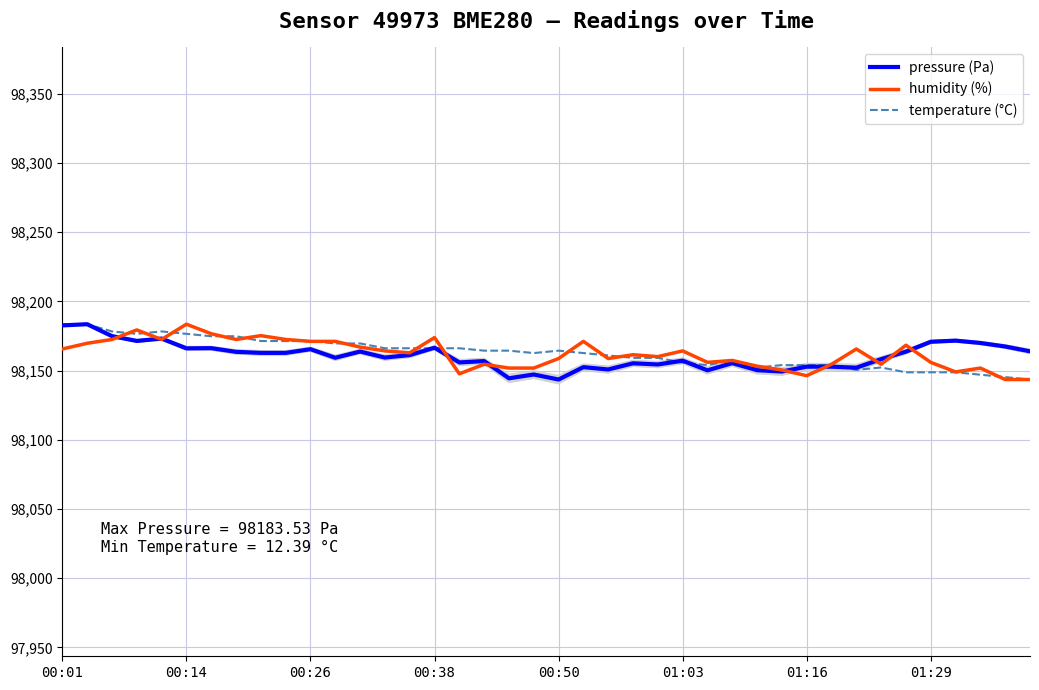

What is the difference between the humidity (%) values at 00:01 and 01:29?

9.6